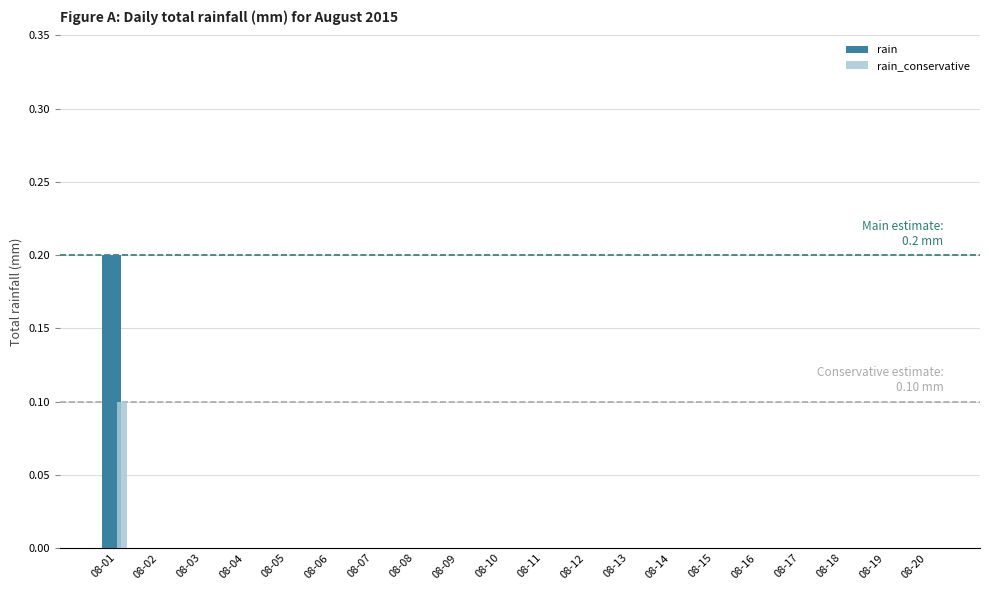

Reading left to right, transcribe all the data shown in this chart.

rain: 0.2	0.0	0.0	0.0	0.0	0.0	0.0	0.0	0.0	0.0	0.0	0.0	0.0	0.0	0.0	0.0	0.0	0.0	0.0	0.0
rain_conservative: 0.1	0.0	0.0	0.0	0.0	0.0	0.0	0.0	0.0	0.0	0.0	0.0	0.0	0.0	0.0	0.0	0.0	0.0	0.0	0.0